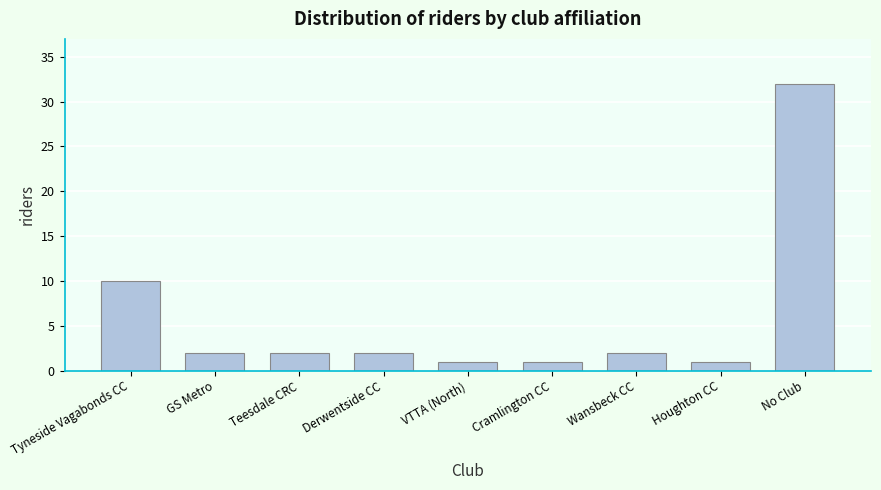

Reading right to left, transcribe all the data shown in this chart.

32	1	2	1	1	2	2	2	10